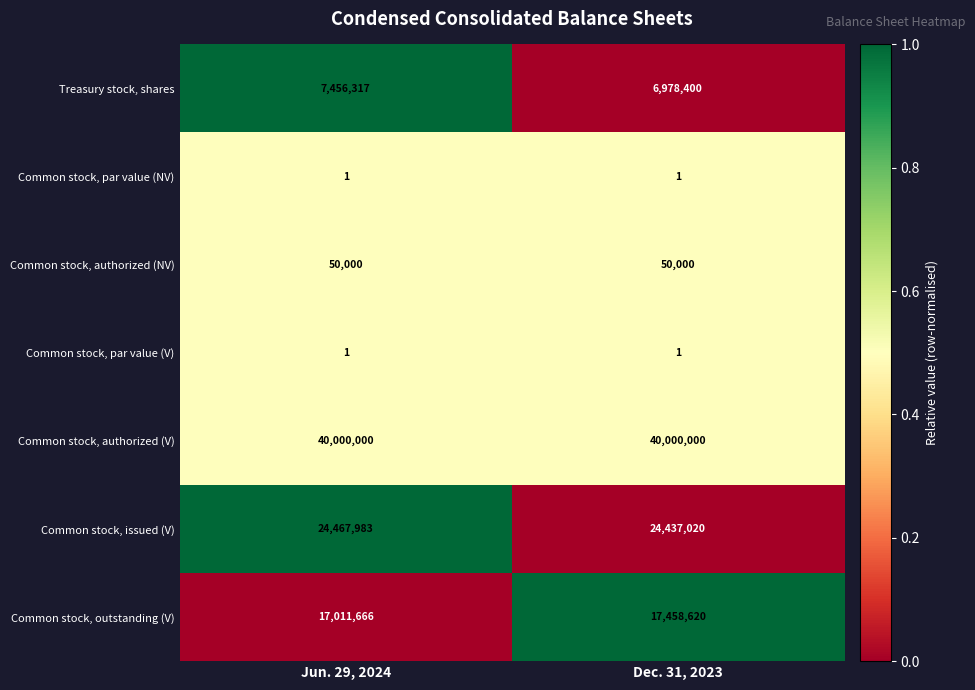

What is the maximum value for Common stock, issued (V)?

24467983